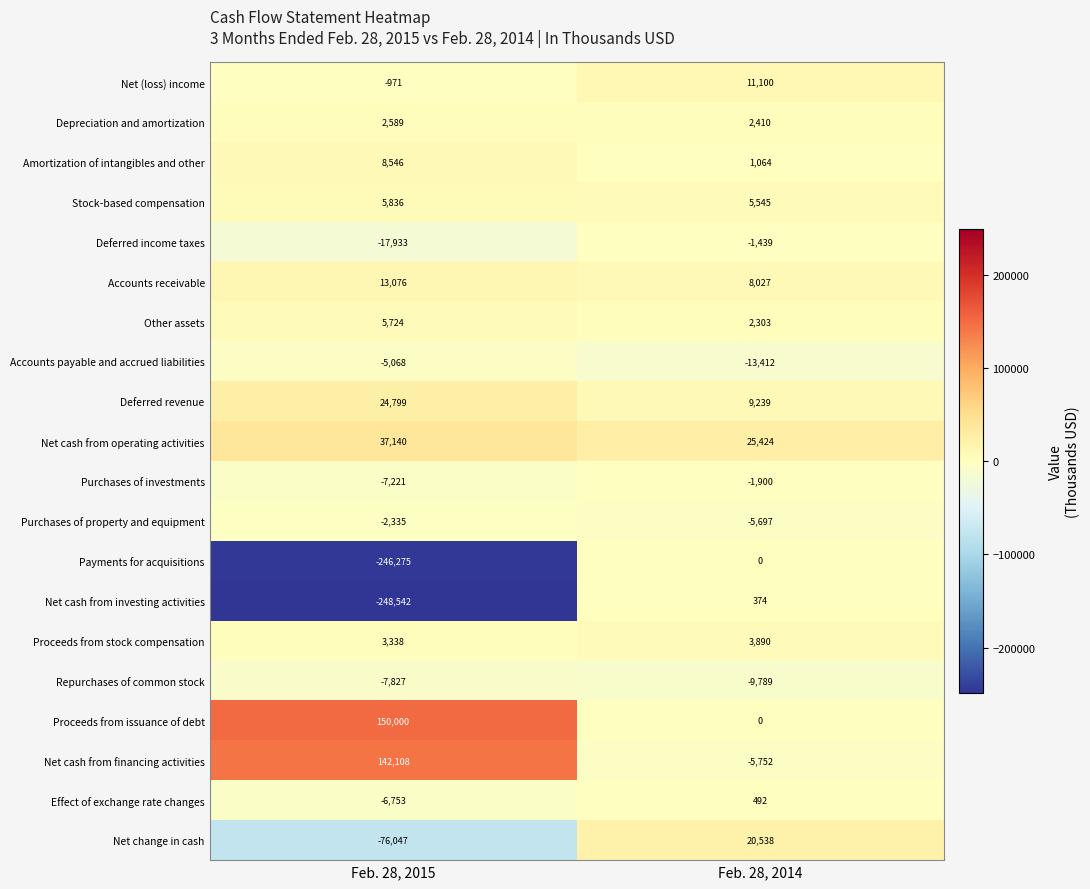

What is the sum of the Depreciation and amortization values at Feb. 28, 2014 and Feb. 28, 2015?

4999